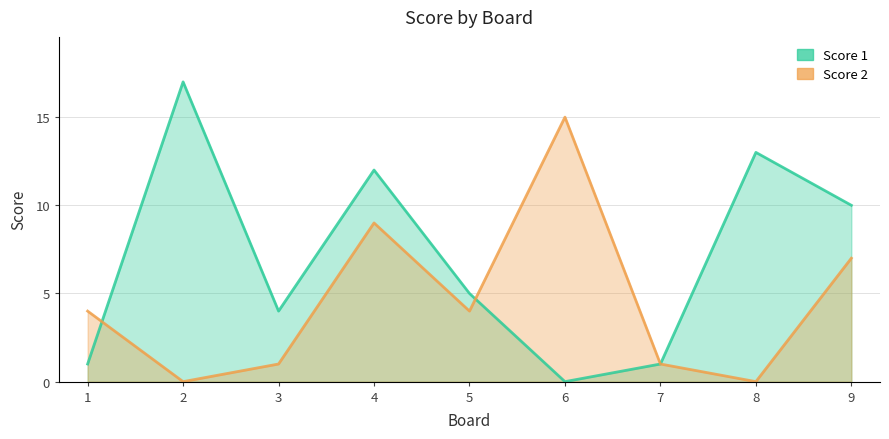

True or false: Score 2 has more than 0 interior local peaks.

True